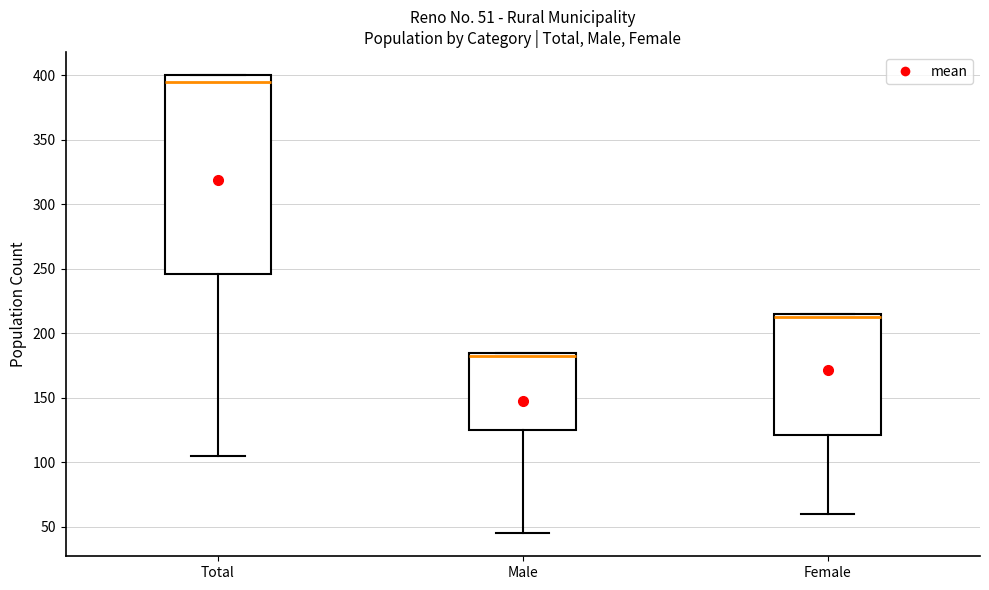

Comparing the boxes themselves (not the whiskers), which one is the tallest?

Total